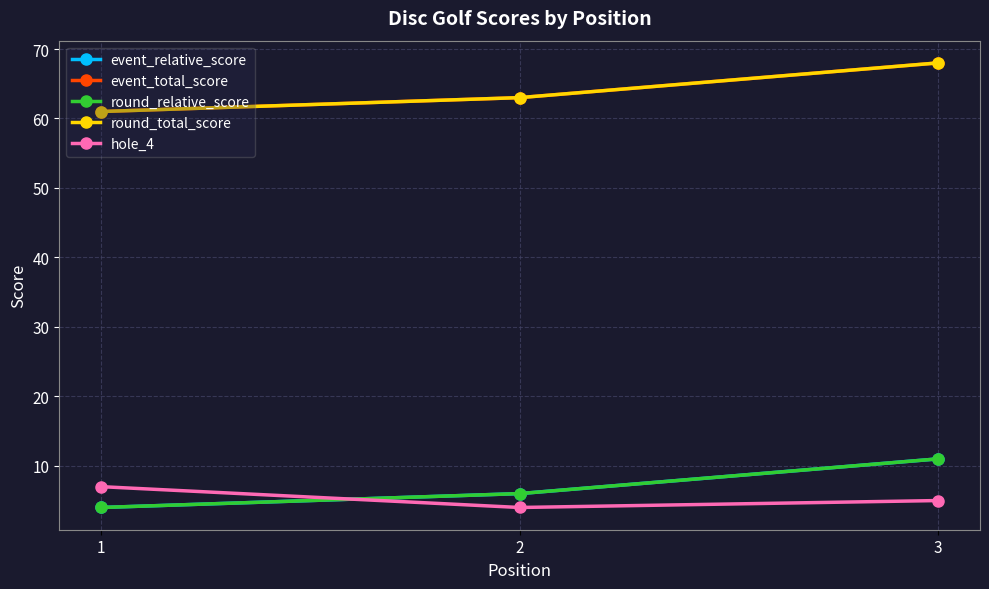

What is the difference between the event_total_score values at 1 and 3?

7